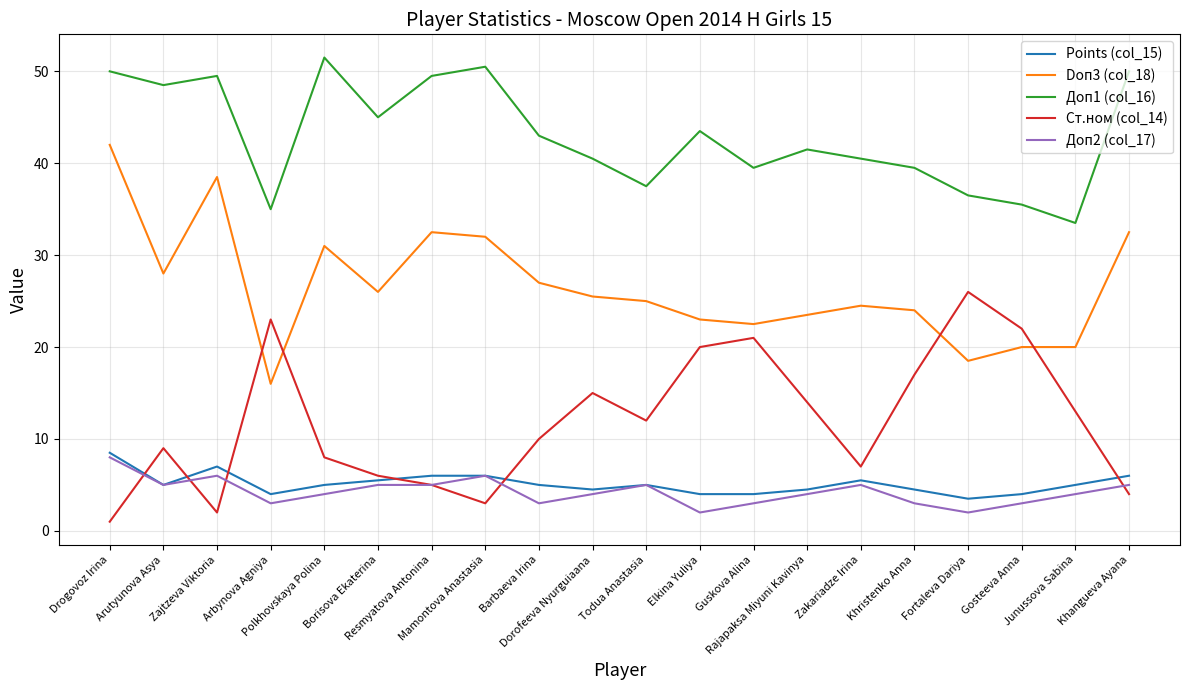

Reading right to left, list all the values displayed in this chart.

Points (col_15): 6.0	5.0	4.0	3.5	4.5	5.5	4.5	4.0	4.0	5.0	4.5	5.0	6.0	6.0	5.5	5.0	4.0	7.0	5.0	8.5
Doп3 (col_18): 32.5	20.0	20.0	18.5	24.0	24.5	23.5	22.5	23.0	25.0	25.5	27.0	32.0	32.5	26.0	31.0	16.0	38.5	28.0	42.0
Доп1 (col_16): 50.0	33.5	35.5	36.5	39.5	40.5	41.5	39.5	43.5	37.5	40.5	43.0	50.5	49.5	45.0	51.5	35.0	49.5	48.5	50.0
Ст.ном (col_14): 4.0	13.0	22.0	26.0	17.0	7.0	14.0	21.0	20.0	12.0	15.0	10.0	3.0	5.0	6.0	8.0	23.0	2.0	9.0	1.0
Доп2 (col_17): 5.0	4.0	3.0	2.0	3.0	5.0	4.0	3.0	2.0	5.0	4.0	3.0	6.0	5.0	5.0	4.0	3.0	6.0	5.0	8.0